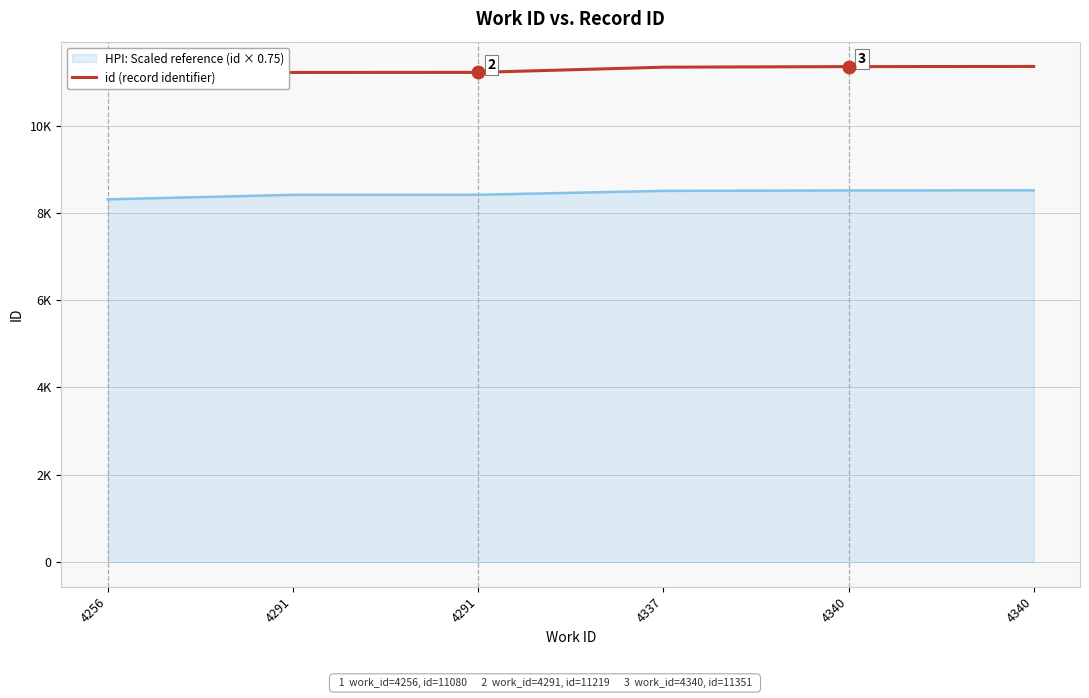

Reading left to right, extract all data points from this chart.

11080	11217	11219	11338	11351	11355